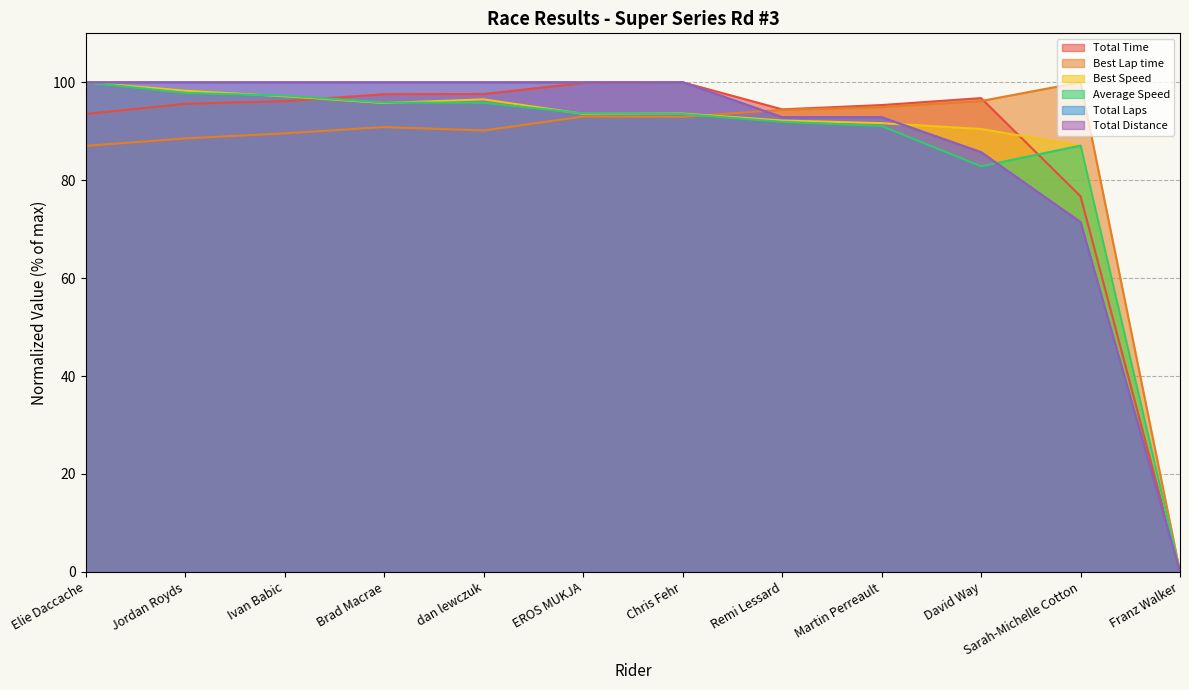

What is the spread (max minus min) of values at Jordan Royds?

11.5